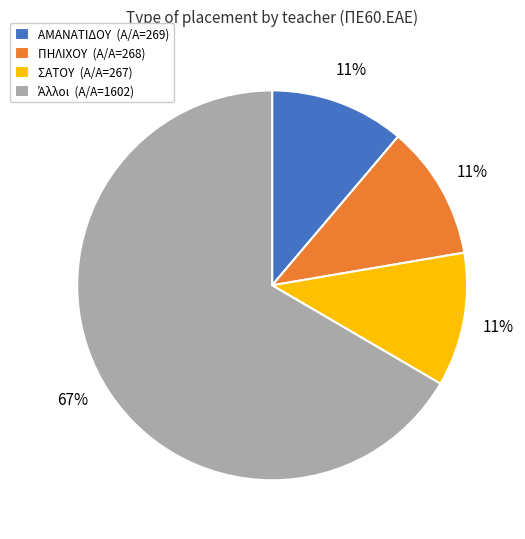

Is there a majority slice in this chart?

Yes